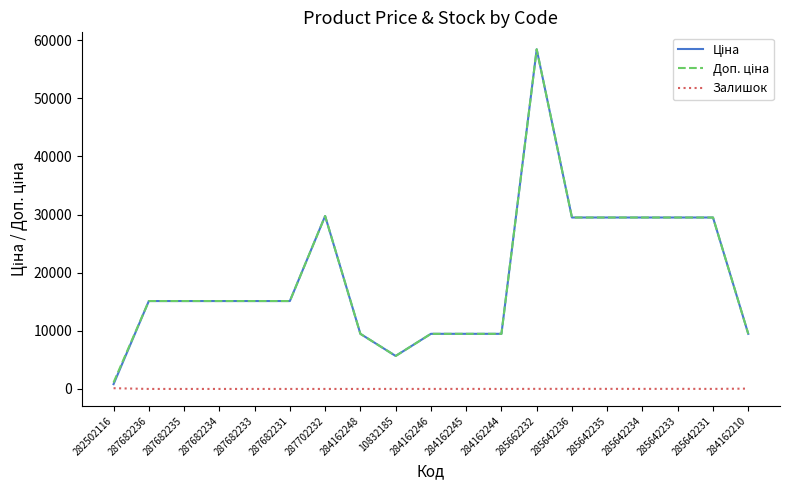

What is the total value across all series at 287682231?

30240.0